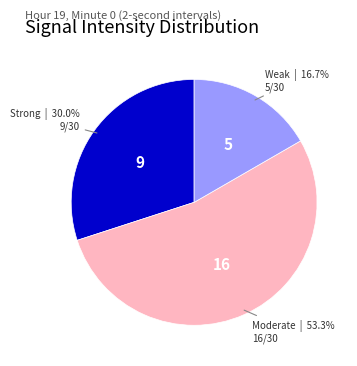

Does any single category account for the majority?

Yes